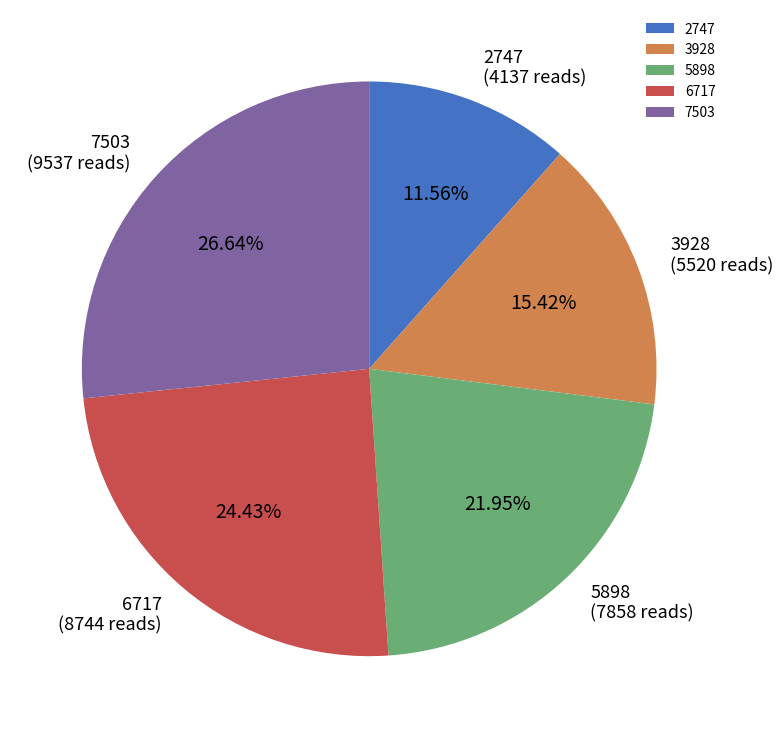

To the nearest percent, what is the combined percentage of 2747 and 7503?

38%